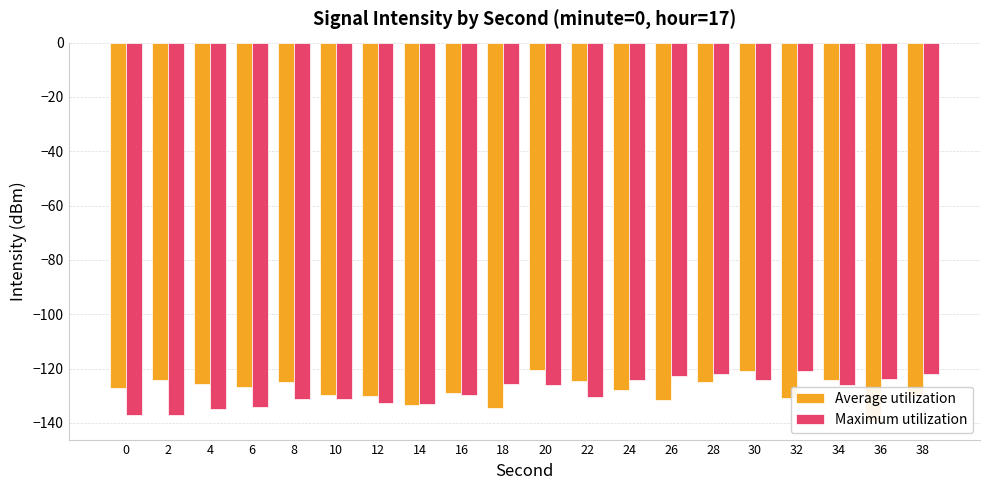

Is it true that Maximum utilization equals -67.2 at 22?

False